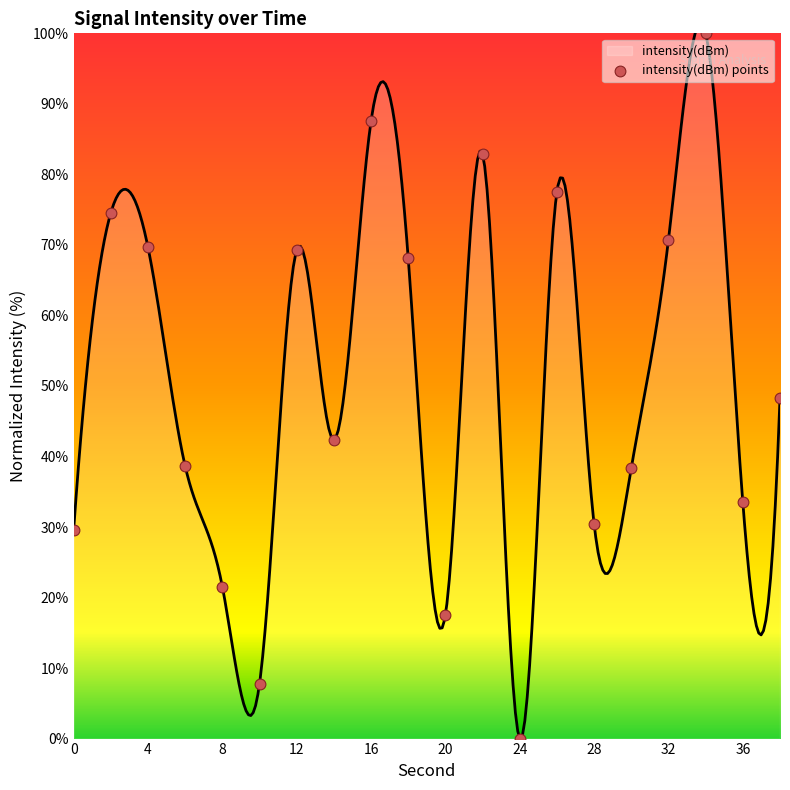

What is the change in value from 2 to 10?

-66.8